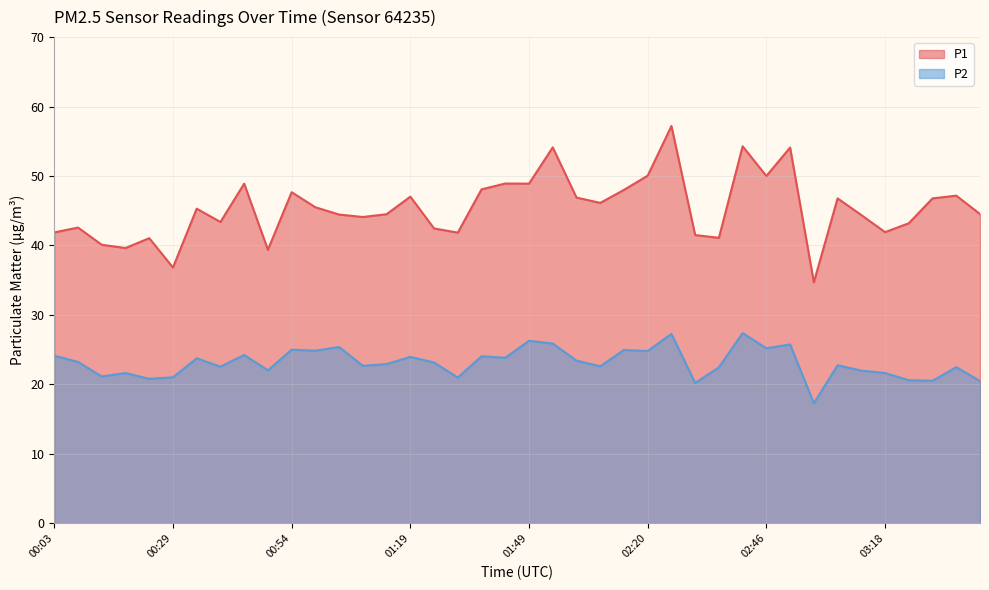

True or false: P1 and P2 intersect in this chart.

False